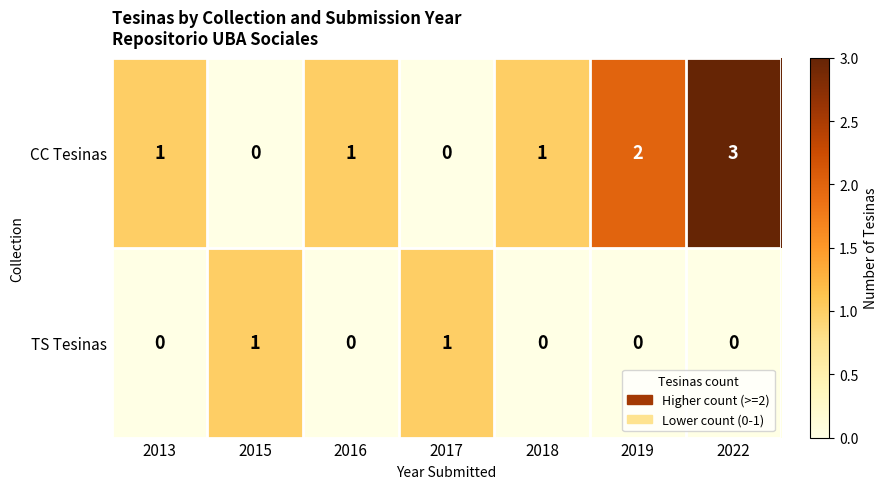

What is the difference between the CC Tesinas values at 2022 and 2015?

3